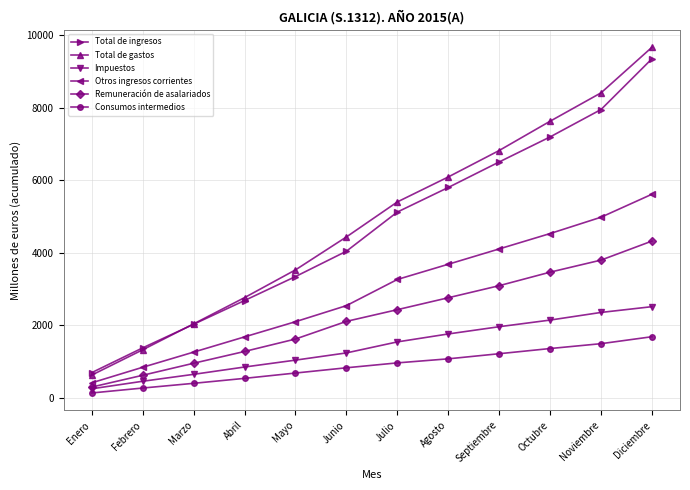

List the labels in order of Remuneración de asalariados value, smallest first.

Enero, Febrero, Marzo, Abril, Mayo, Junio, Julio, Agosto, Septiembre, Octubre, Noviembre, Diciembre